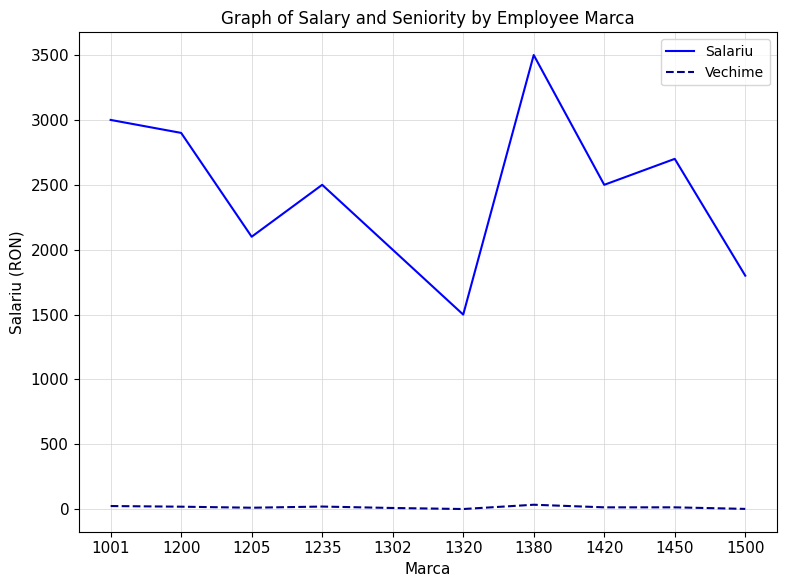

Is the value of Vechime at 1320 greater than the value of Salariu at 1200?

No